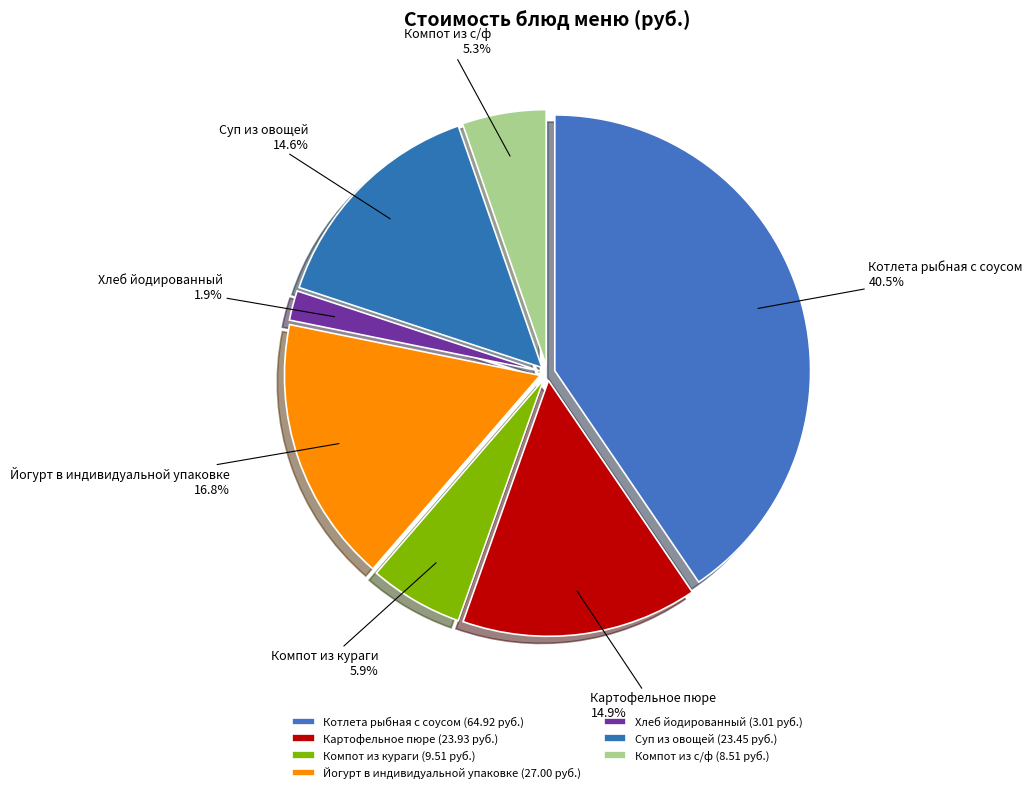

What percentage is NOT represented by Котлета рыбная с соусом?

59.5%